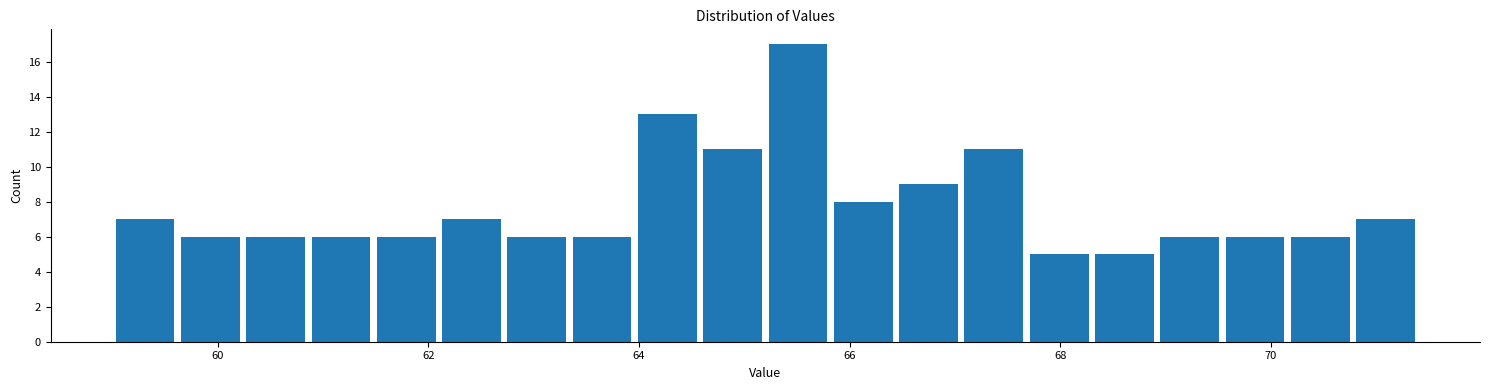

Read against the x-axis, roughly where is the centre of the tallest bar?

65.6